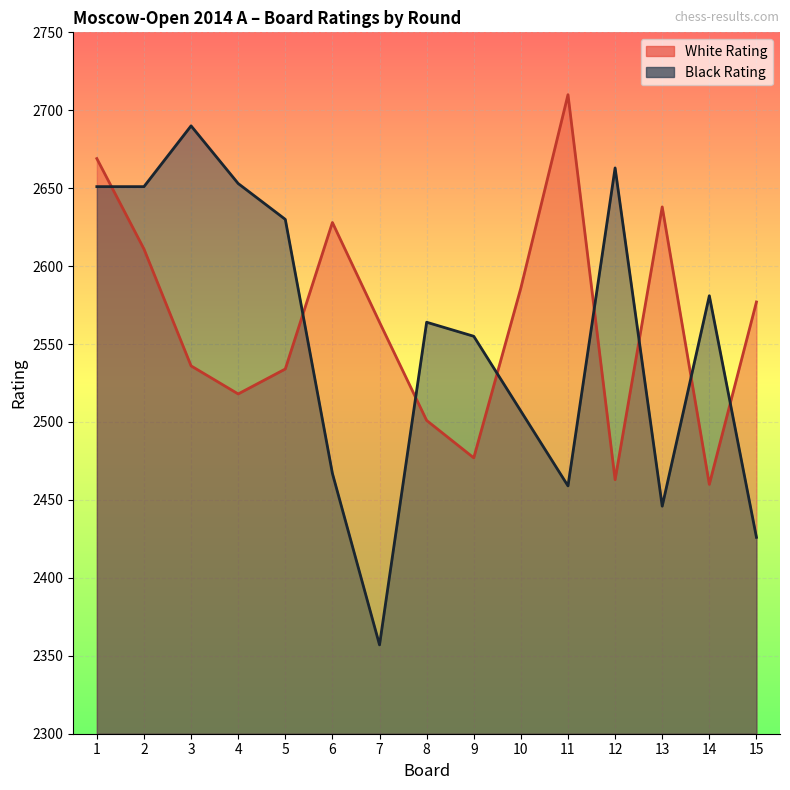

Is it true that White Rating equals 2577 at 15?

True